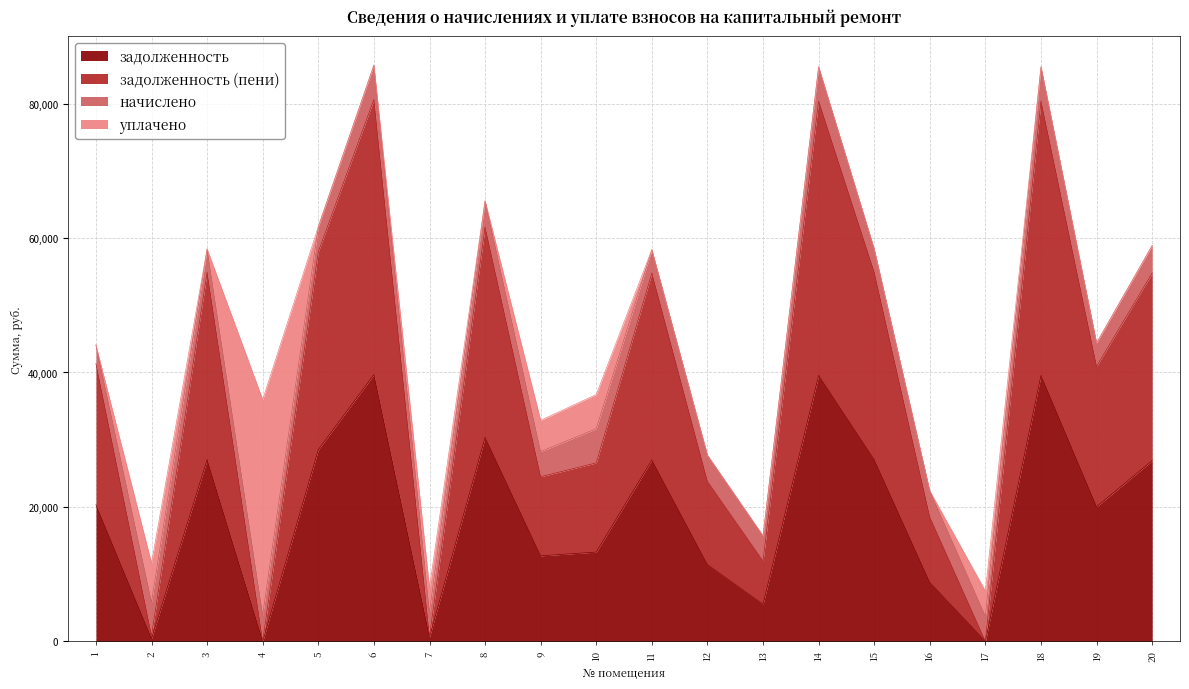

What is the total value across all series at 14?

85490.2